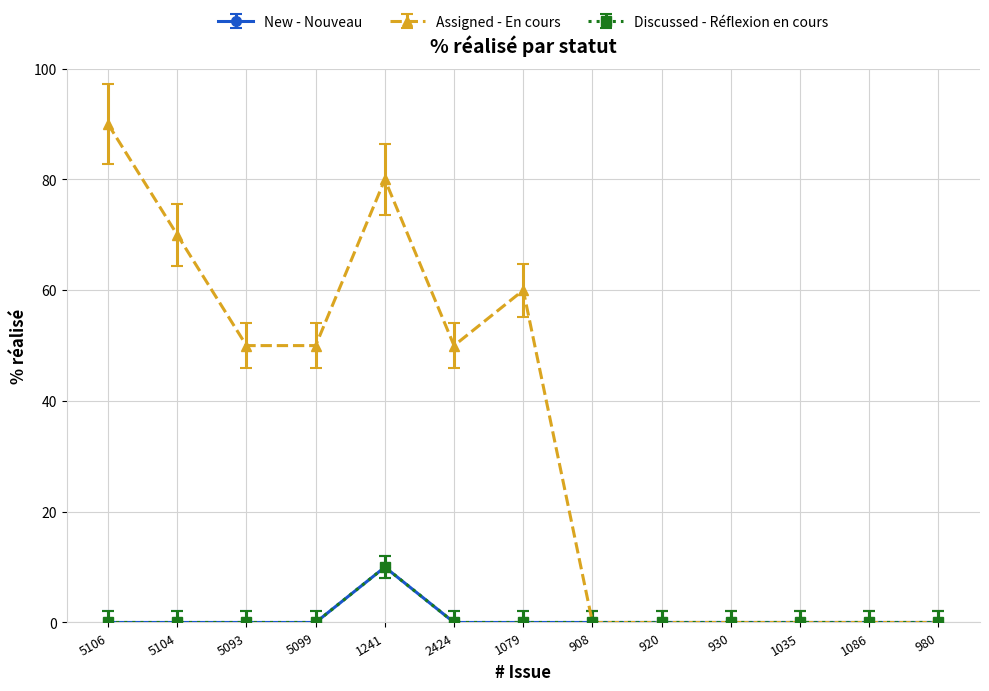

Is this an area chart (filled region under the line)?

No